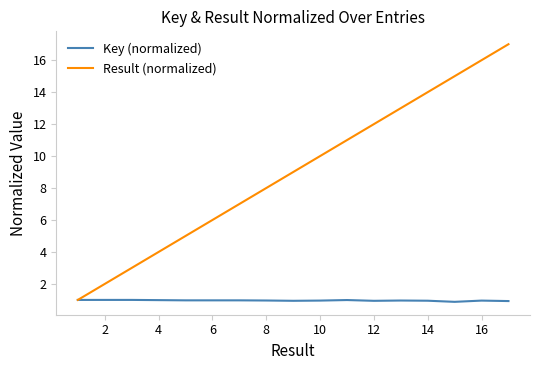

List the series in order of their overall mean, highest first.

Result (normalized), Key (normalized)